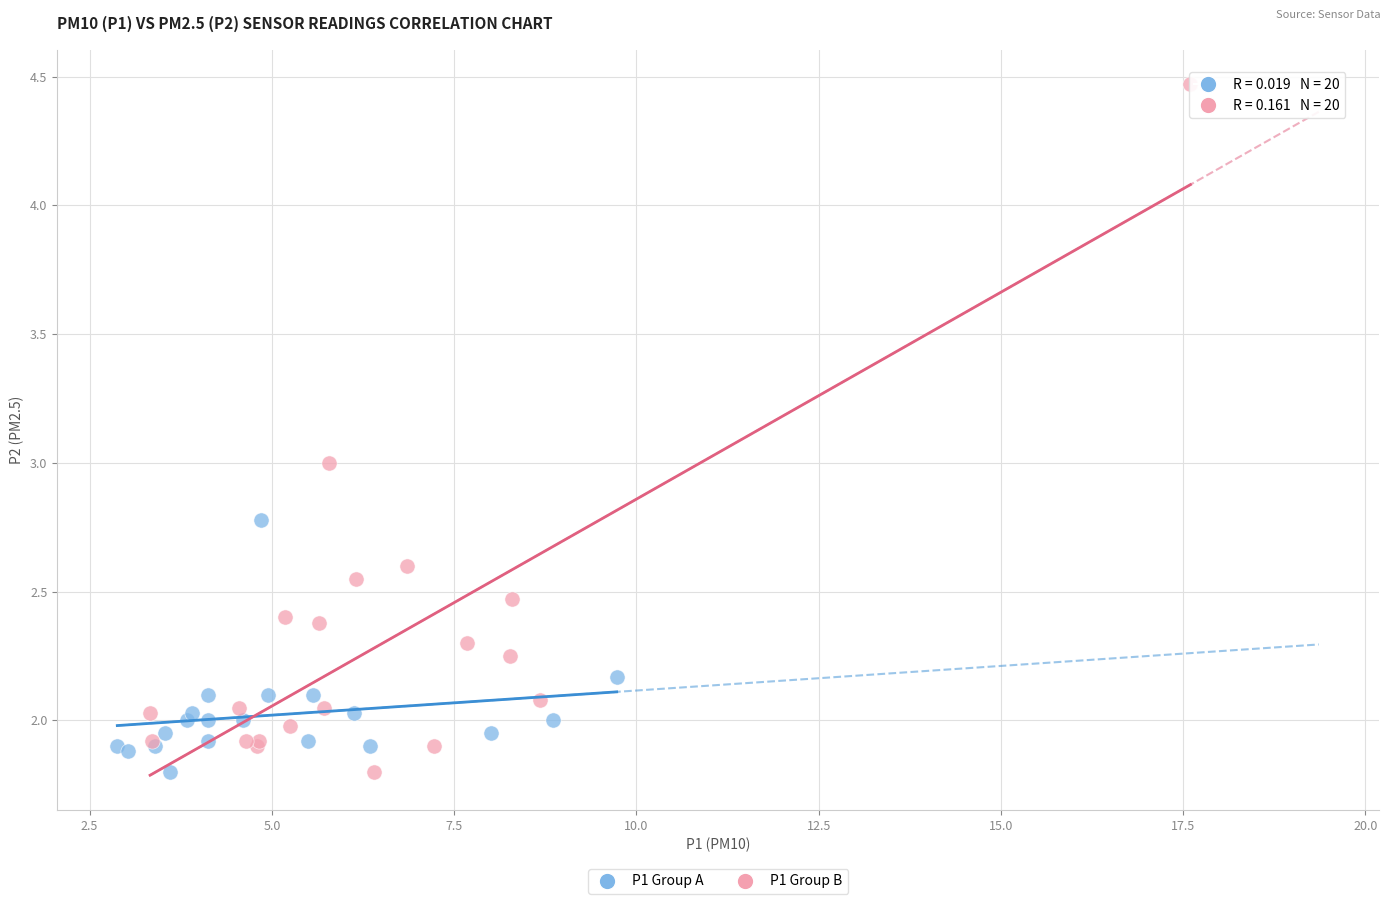

Which series has the largest Y range (max minus min)?

P1 Group B